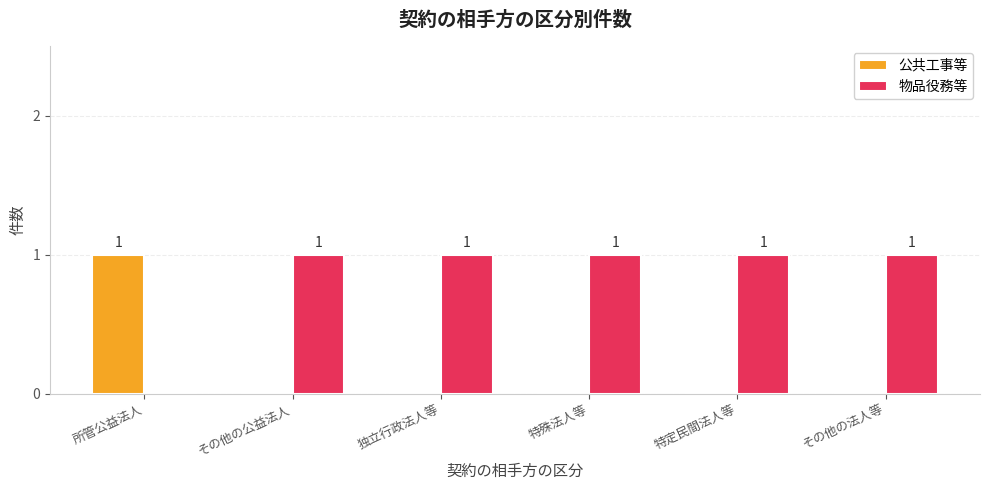

Reading left to right, transcribe all the data shown in this chart.

公共工事等: 1	0	0	0	0	0
物品役務等: 0	1	1	1	1	1